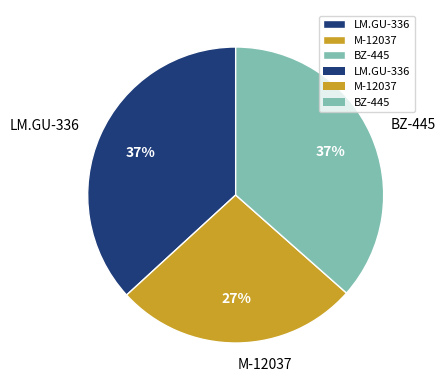

The M-12037 slice represents 40% of the pie. True or false?

False